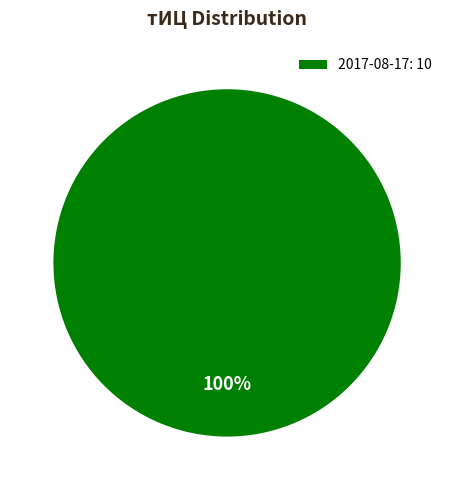

Is it true that 2017-08-17: 10 is 89% of the pie?

False